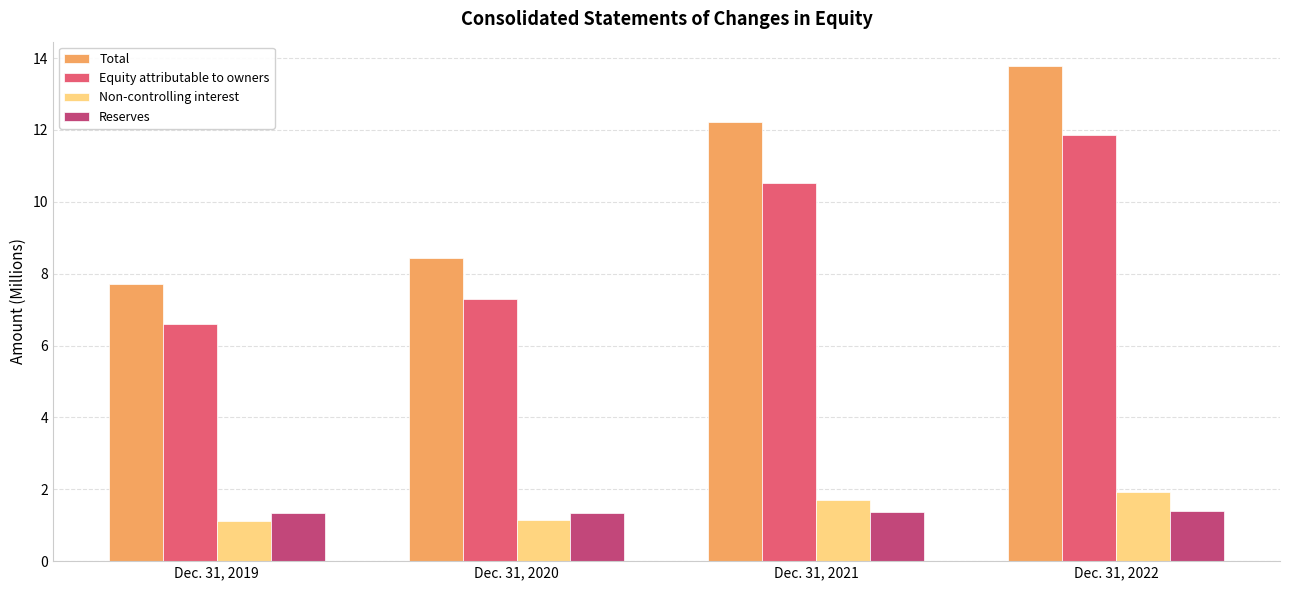

What is the minimum value for Total?

7.7